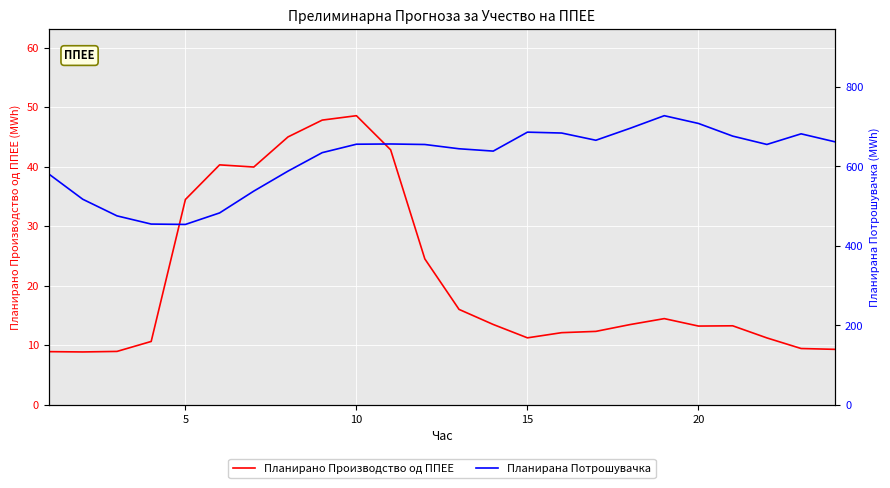

True or false: Планирано Производство од ППЕЕ and Планирана Потрошувачка intersect in this chart.

False